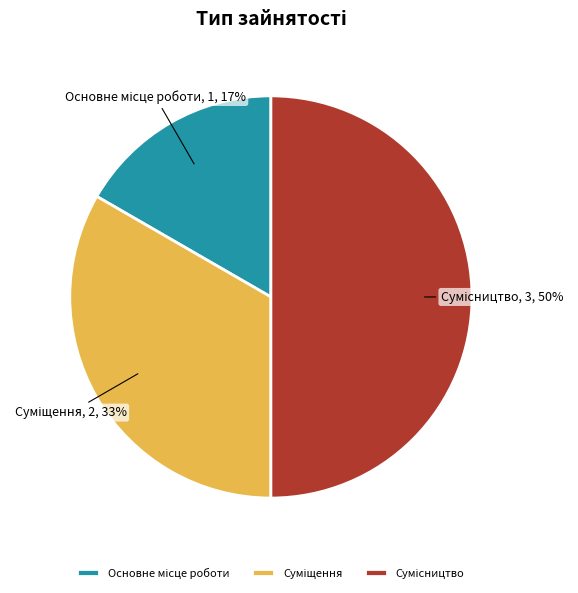

To the nearest percent, what is the difference between the largest and smallest slice percentages?

33%